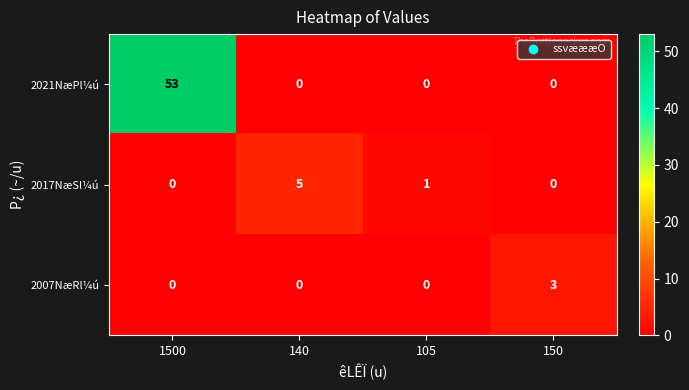

What is the total value across all series at 105?

1